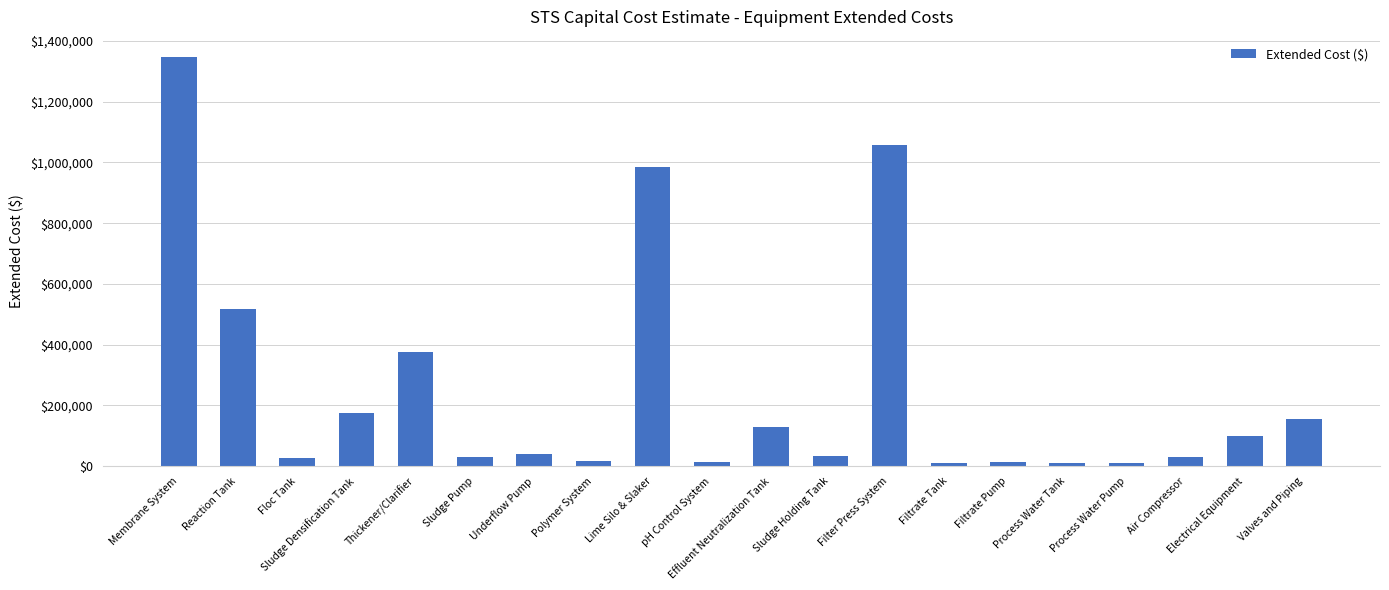

What is the greatest value displayed?

1345700